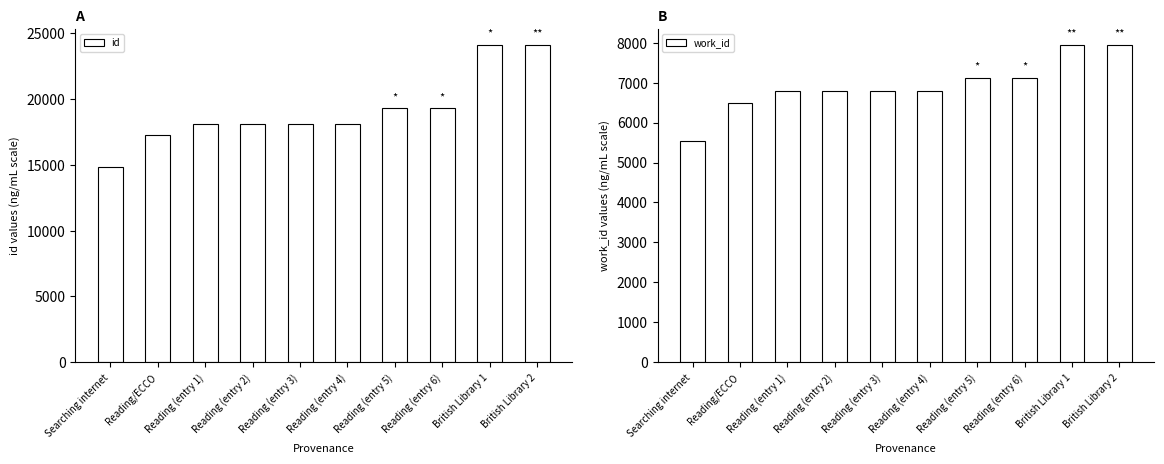

What is the total value across all series at Reading (entry 1)?

24874